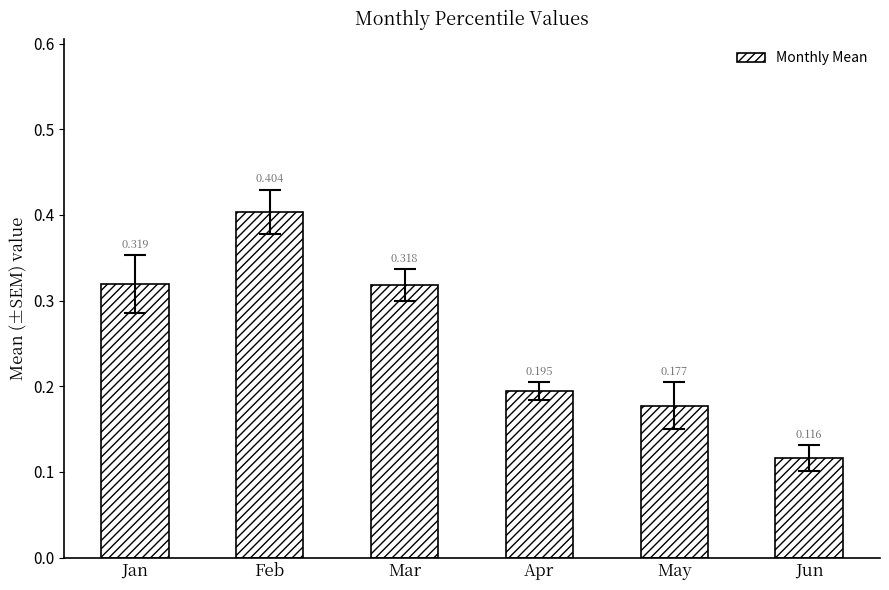

Which label corresponds to the smallest value in the chart?

Jun